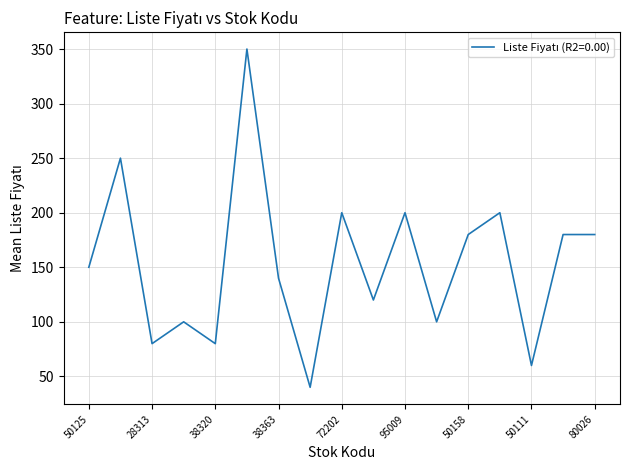

What is the smallest value displayed?

40